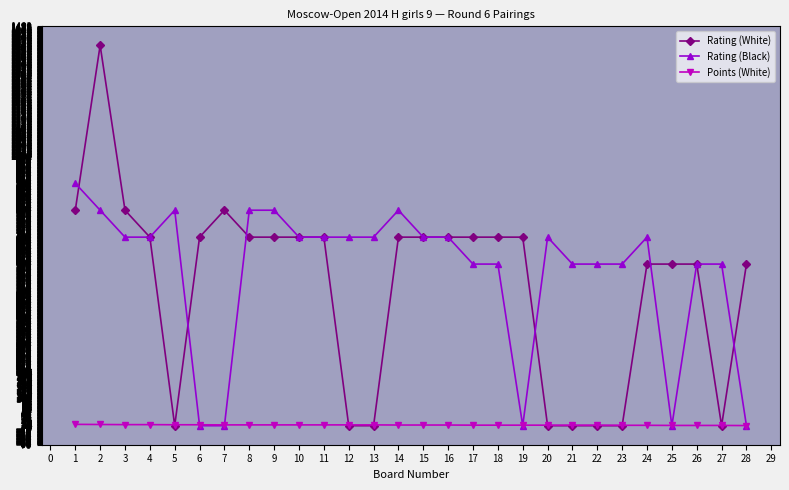

What is the total value across all series at 5?

803.5